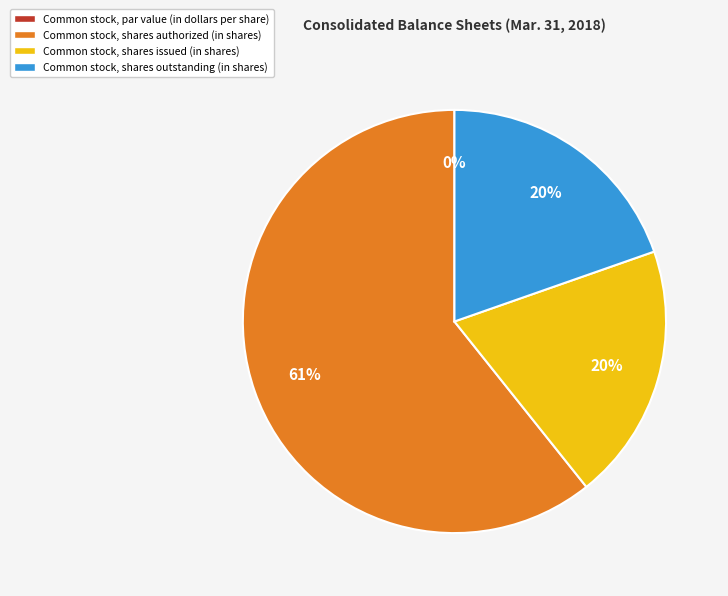

Which category has the smallest portion of the pie?

Common stock, par value (in dollars per share)